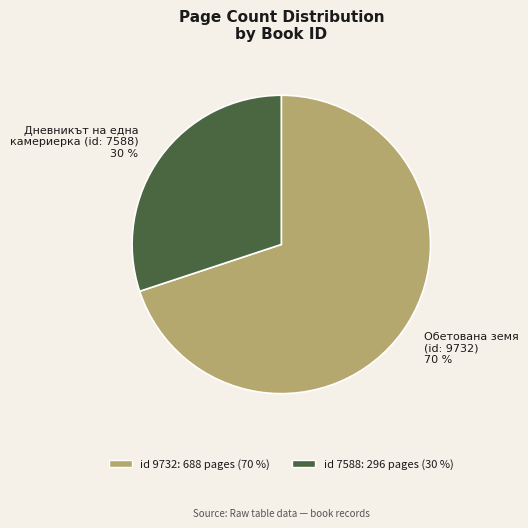

How many slices are in this pie chart?

2